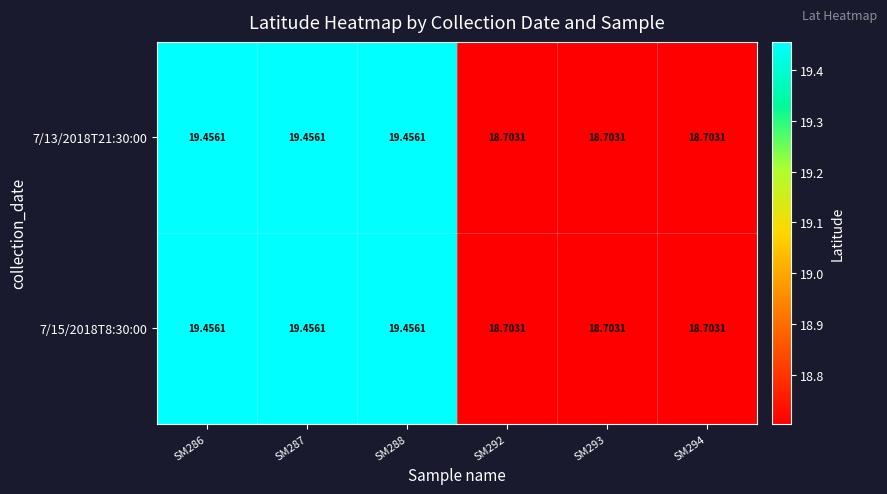

List the series in order of their peak value, highest first.

7/13/2018T21:30:00, 7/15/2018T8:30:00